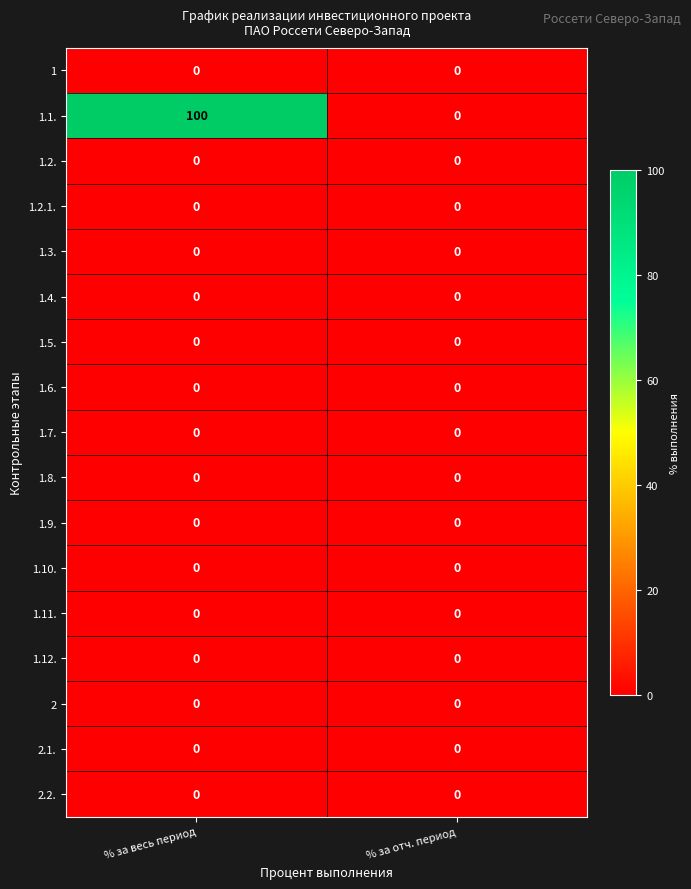

Which series has the largest range (max minus min)?

1.1.